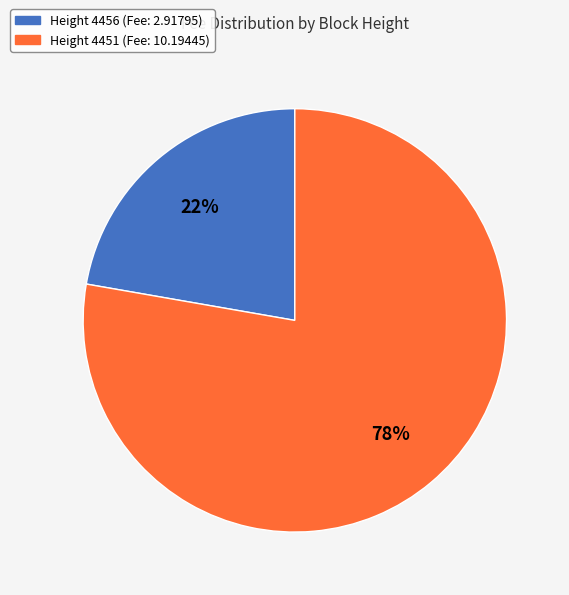

What percentage is the Height 4451 slice, to the nearest percent?

78%